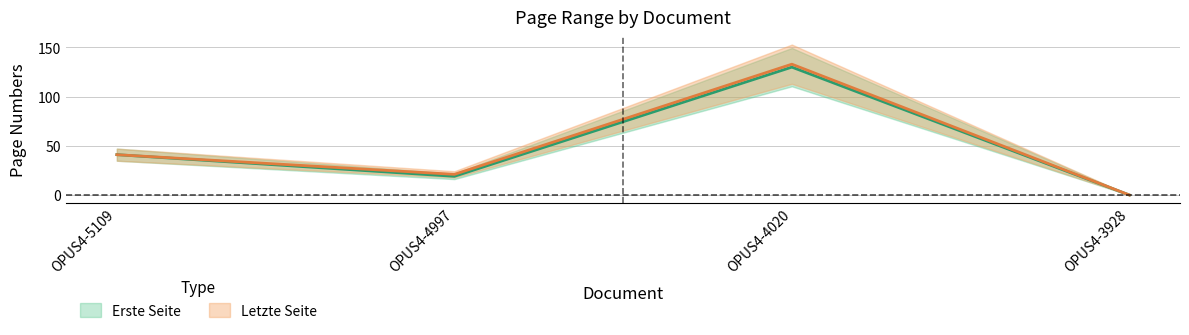

How many interior local peaks does the Erste Seite series have?

1